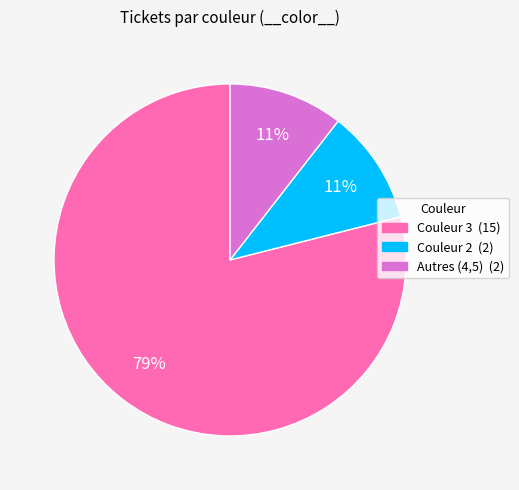

To the nearest percent, what is the average slice percentage?

33%